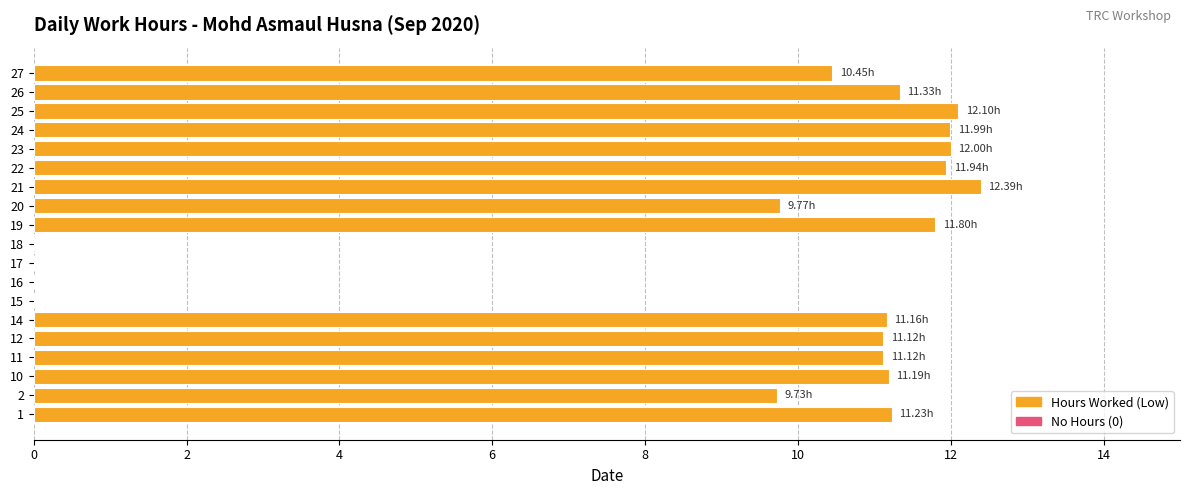

What is the change in value from 12 to 16?

-11.1